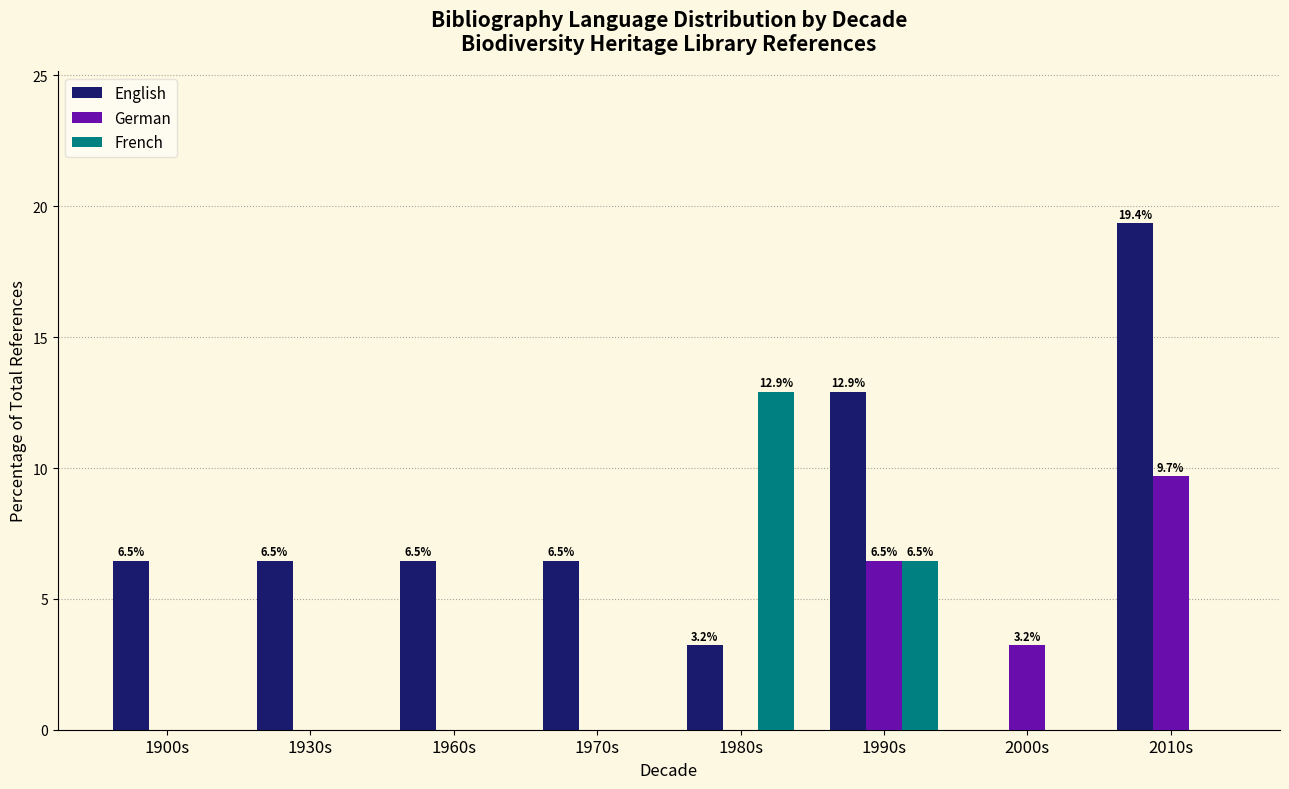

Is it true that English equals 4.4 at 1970s?

False